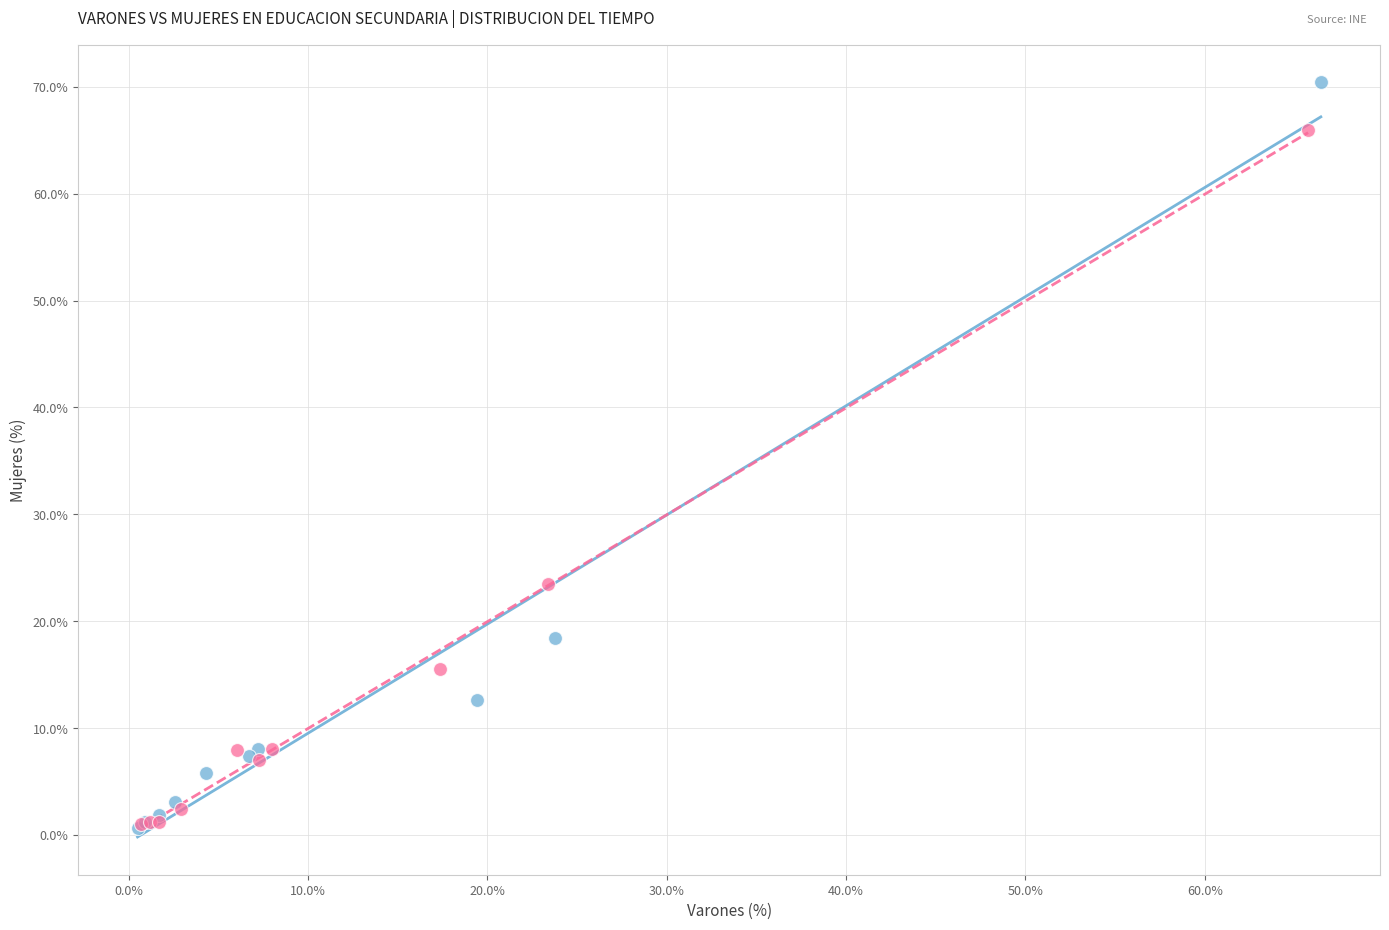

Which series has the widest spread of Y values?

Varones